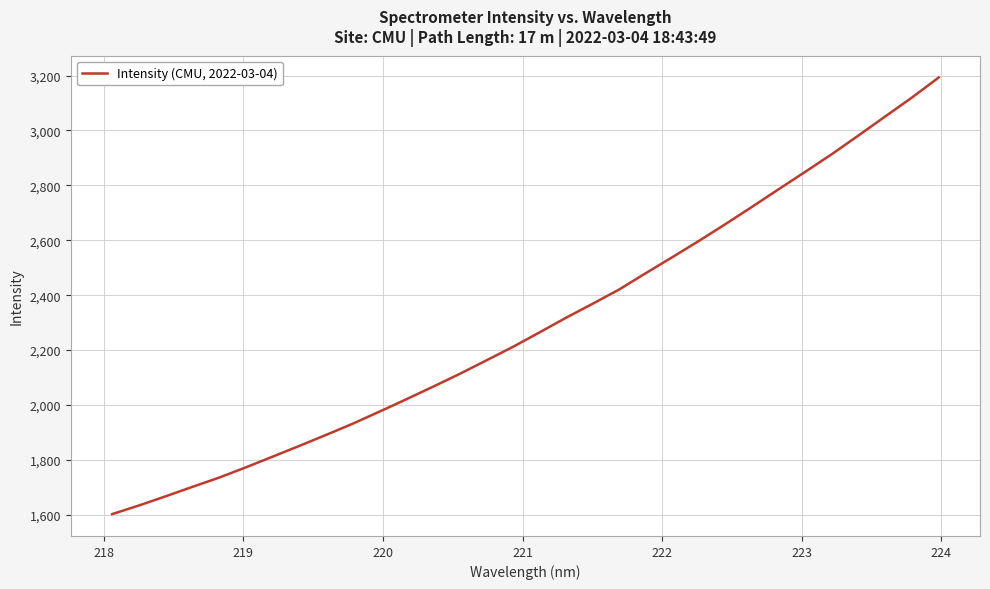

What is the maximum value shown in the chart?

3192.8